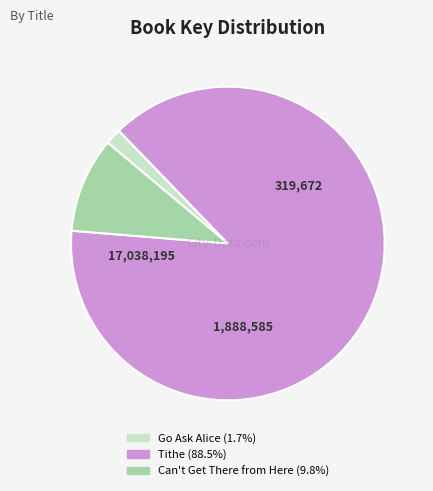

Combined, do Go Ask Alice and Tithe account for over 50%?

Yes